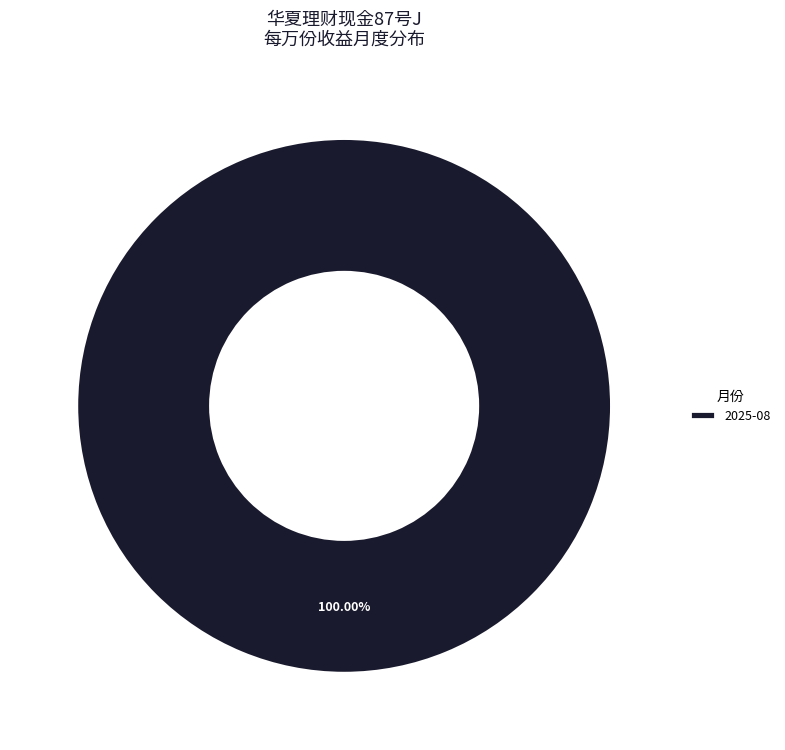

Rank the categories by value from lowest to highest.

2025-08